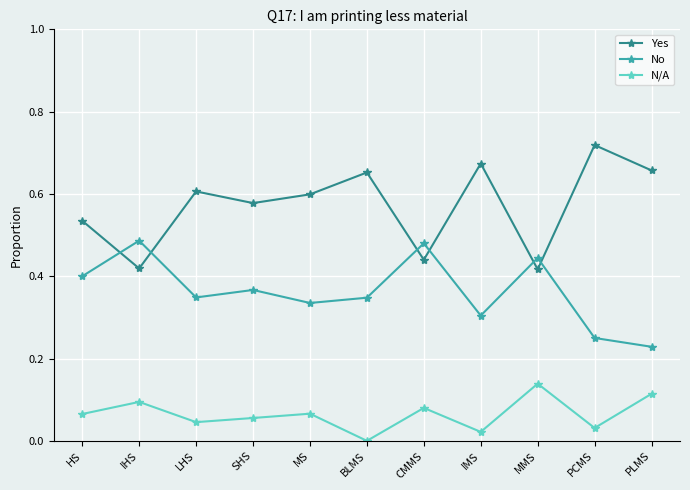

Which series has the widest spread of values?

Yes